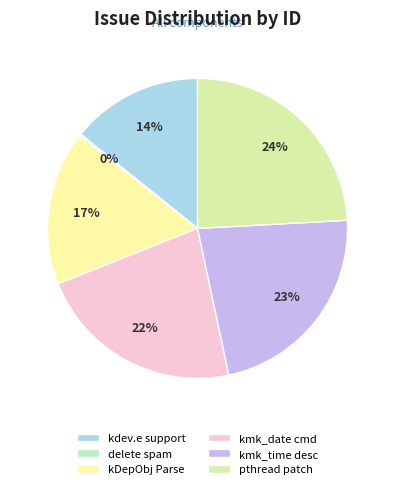

To the nearest percent, what is the difference between the largest and smallest slice percentages?

24%